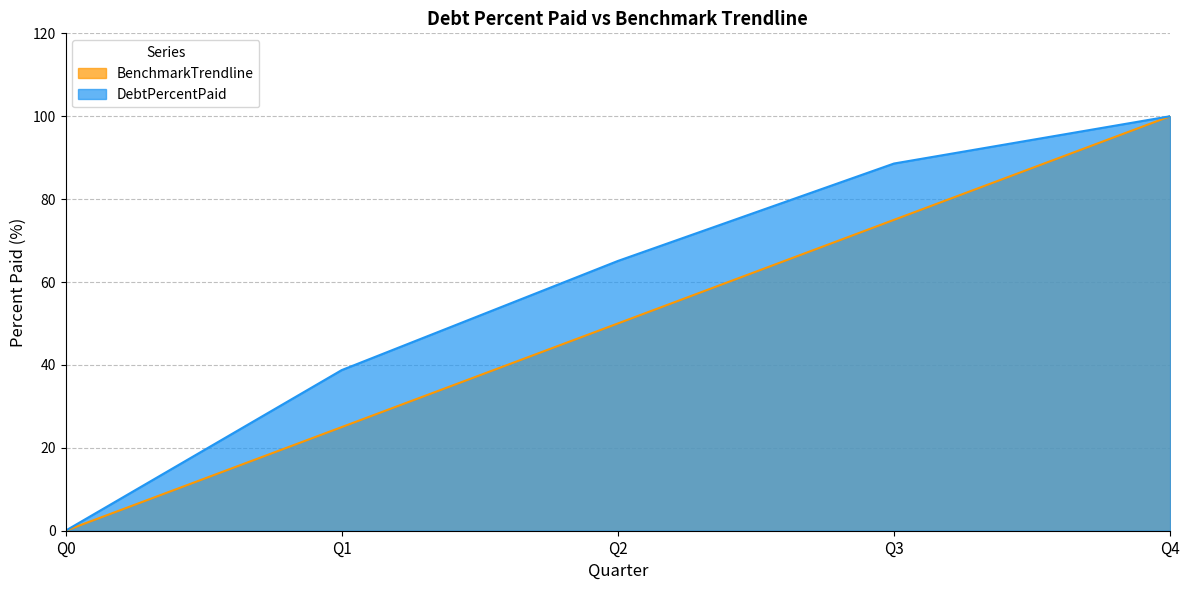

At which label does BenchmarkTrendline first exceed 50?

Q3